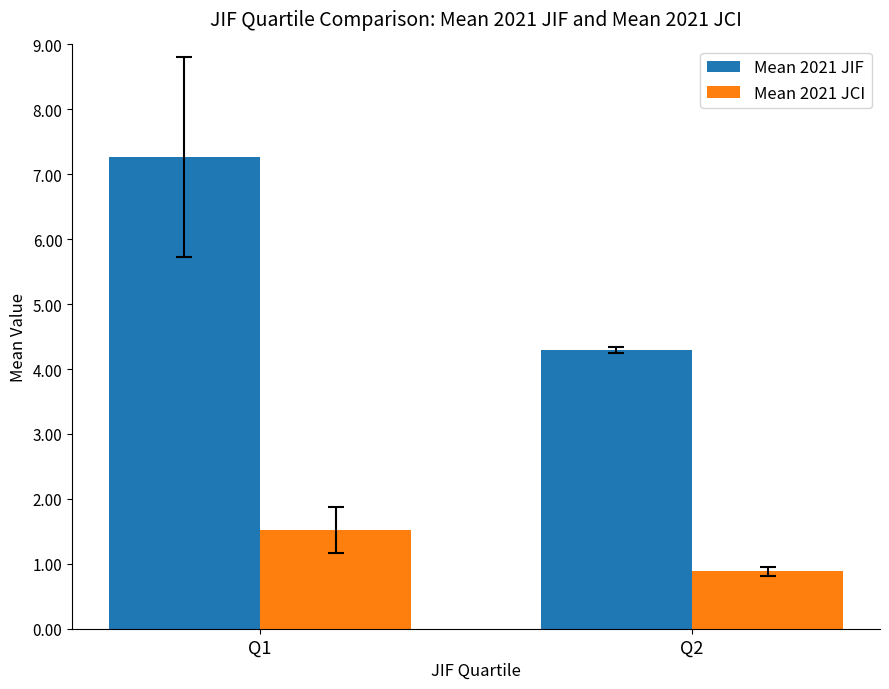

How many data points in Mean 2021 JCI are above 1?

1